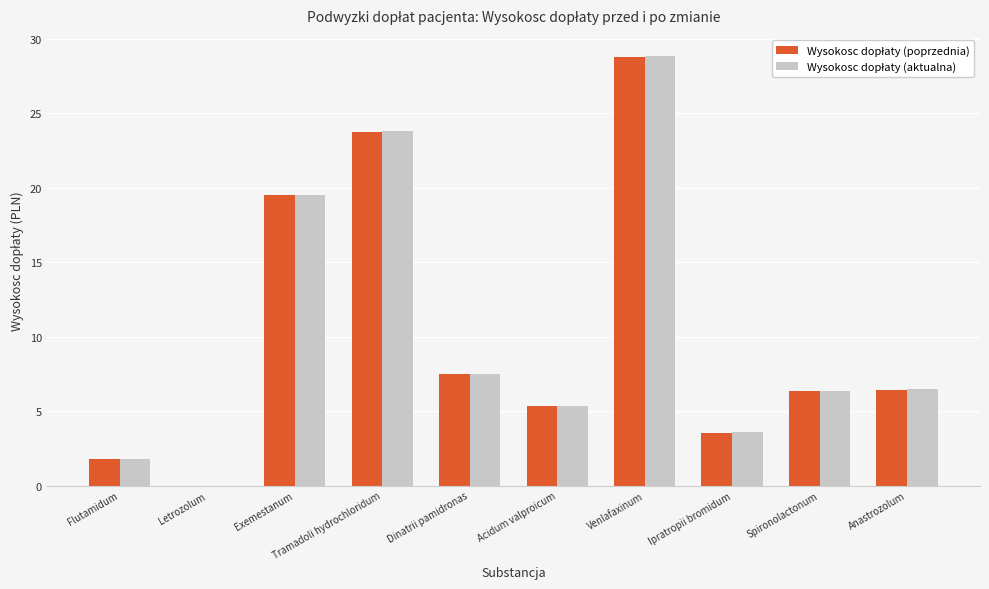

At which category is the sum across all series the highest?

Venlafaxinum